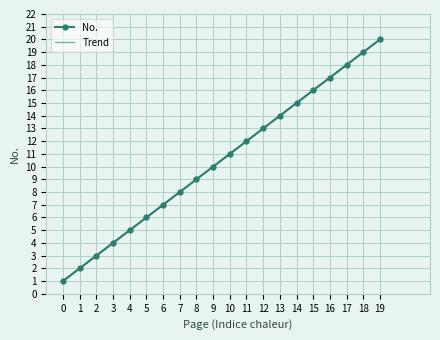

Which category has the highest value in the No. series?

19